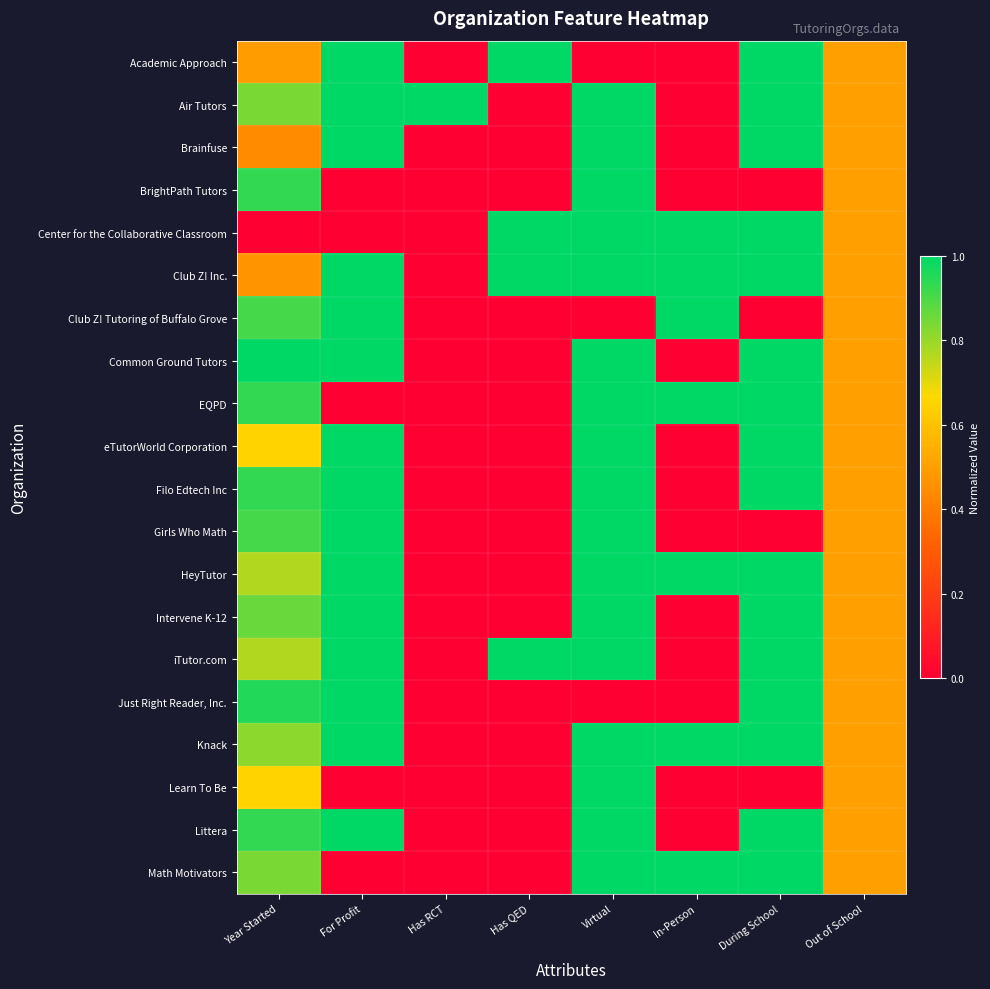

Which has a higher value, Has RCT or Virtual?

Has RCT